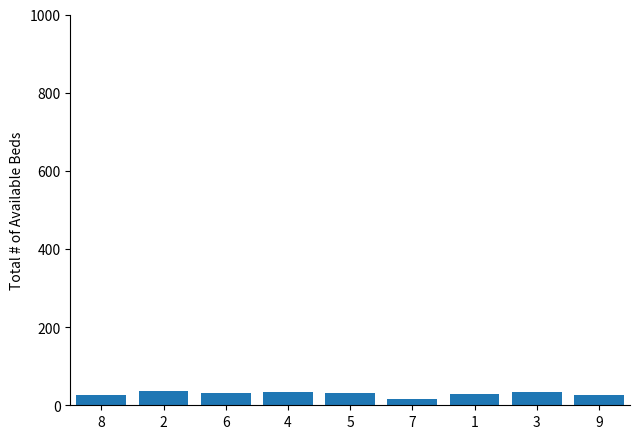

What is the sum of all values?

267